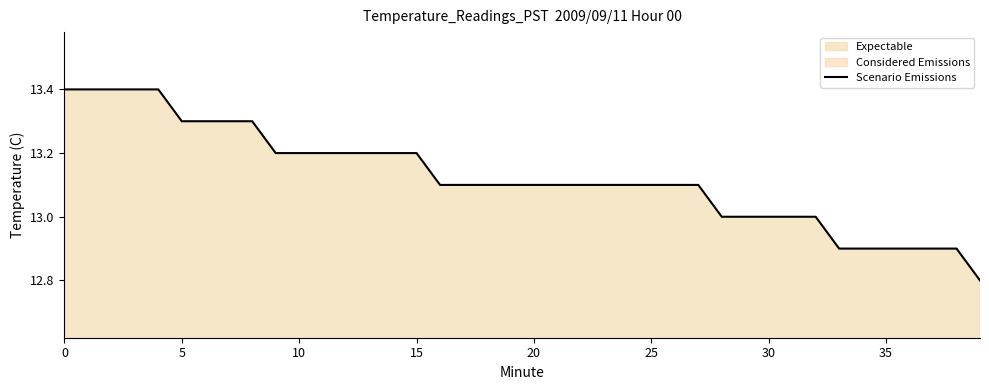

Count the values in the range 13 to 14.

33